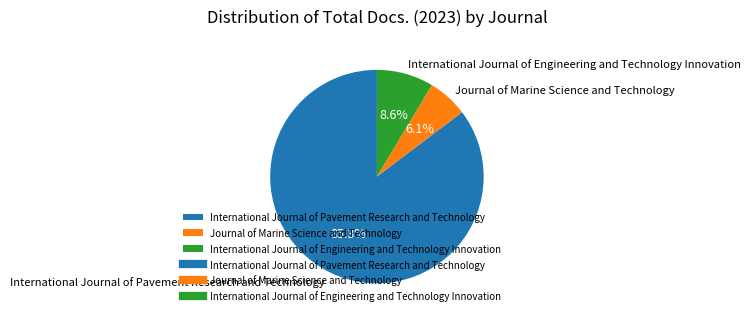

Is Journal of Marine Science and Technology the majority of the pie?

No